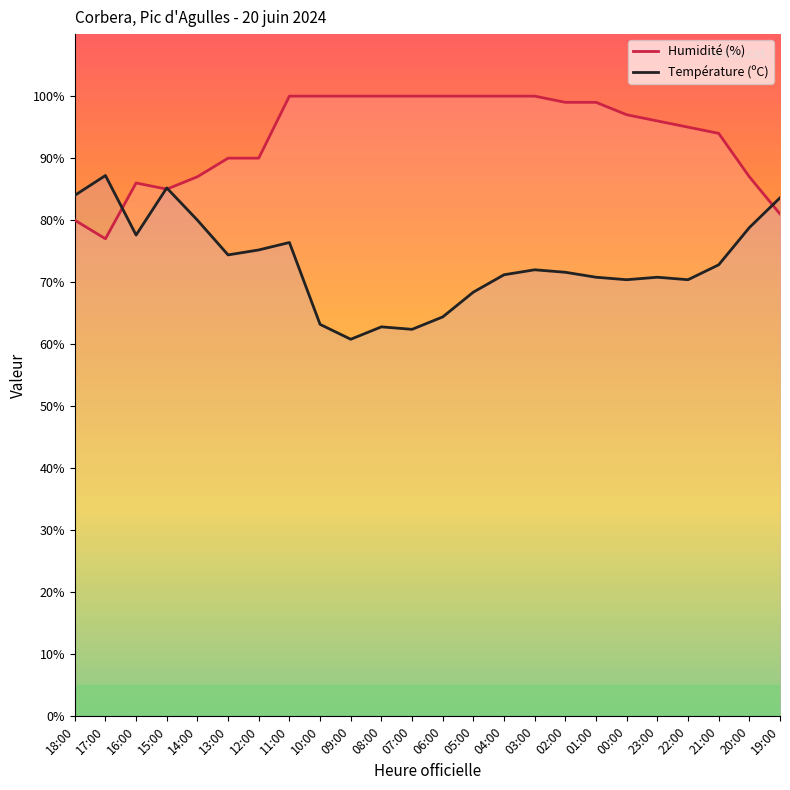

What are all the series names shown in the legend?

Humidité (%), Température (ºC)